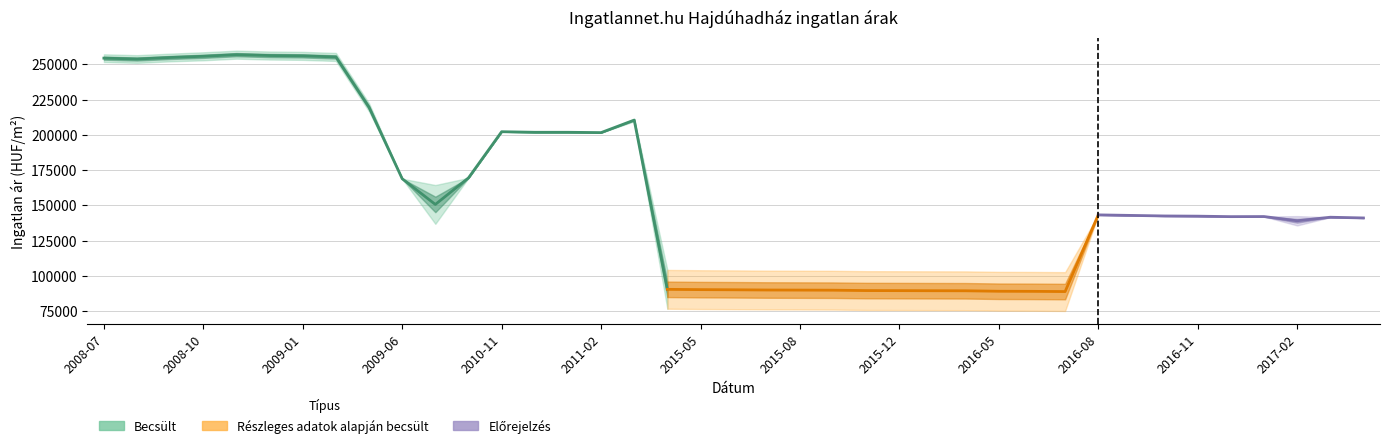

Which category has the highest value in the Szoras_also series?

2008-11